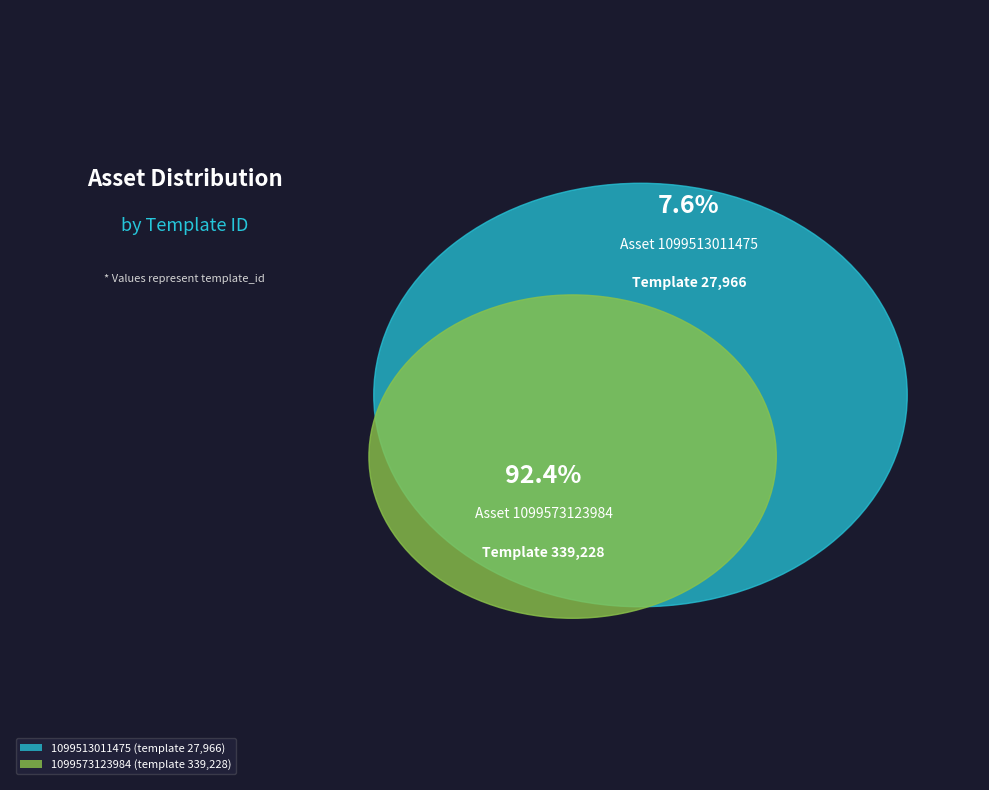

What is the ratio of the value at 1099513011475 to the value at 1099573123984?

0.1